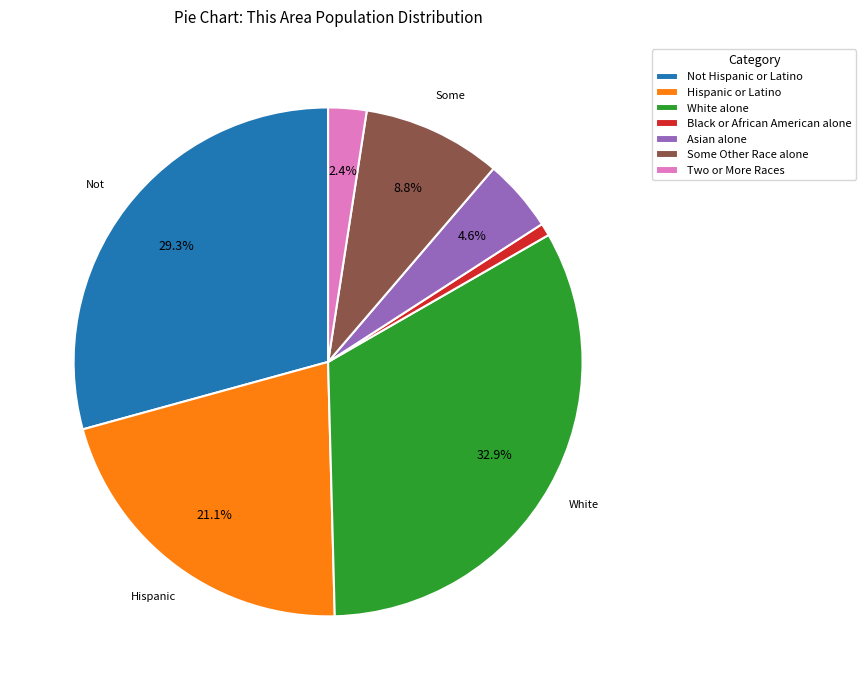

Between Not Hispanic or Latino and Some Other Race alone, which is larger?

Not Hispanic or Latino